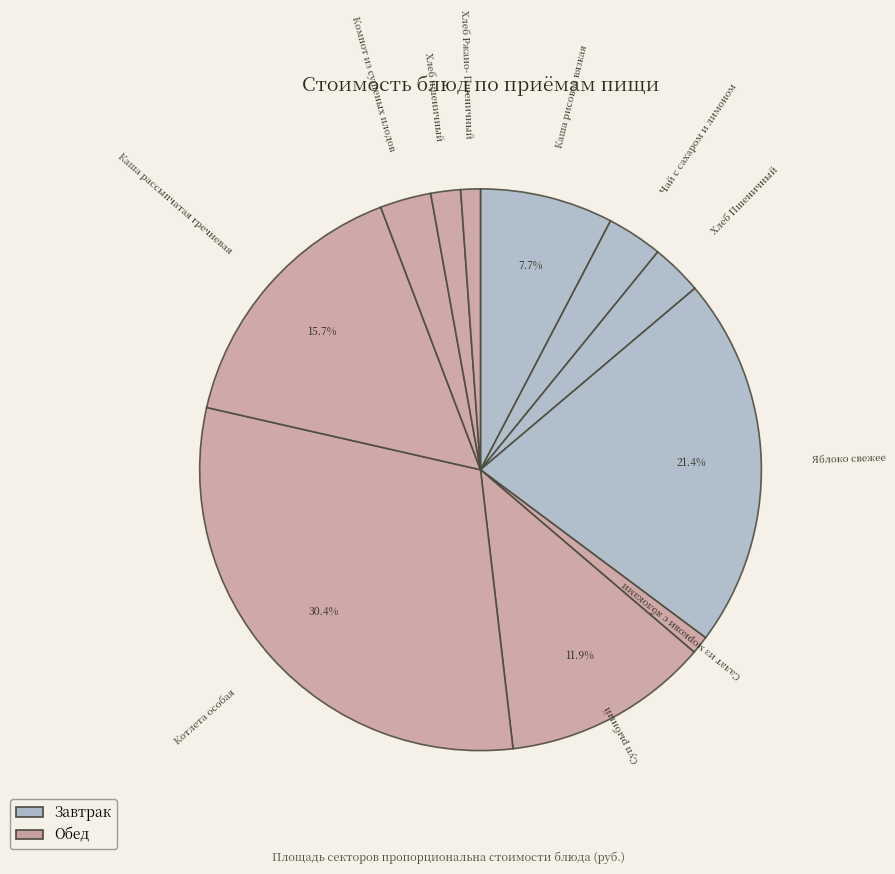

Which slice is the smallest?

Салат из моркови с яблоками